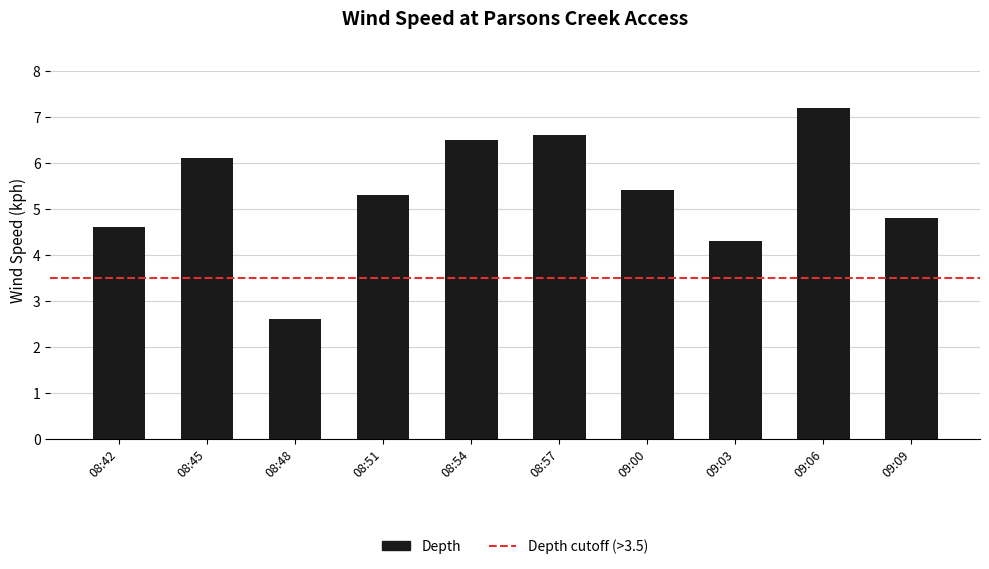

At which label is the value closest to 4?

09:03